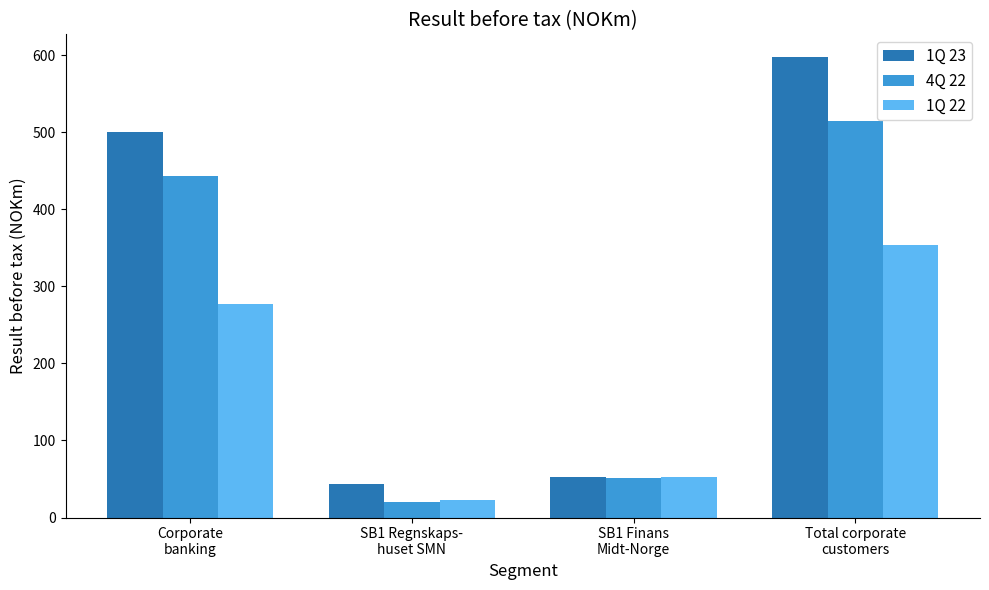

Is the value of 4Q 22 at Corporate
banking greater than the value of 1Q 22 at Total corporate
customers?

Yes